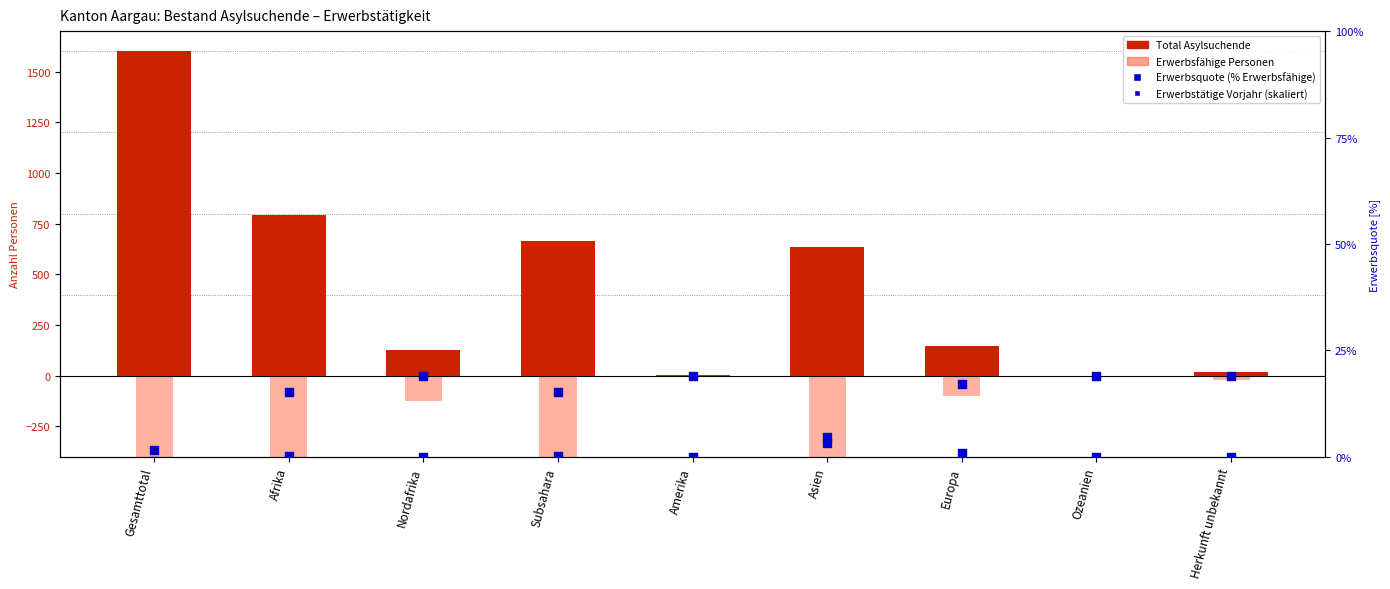

At how many categories does at least one series exceed 172?

4